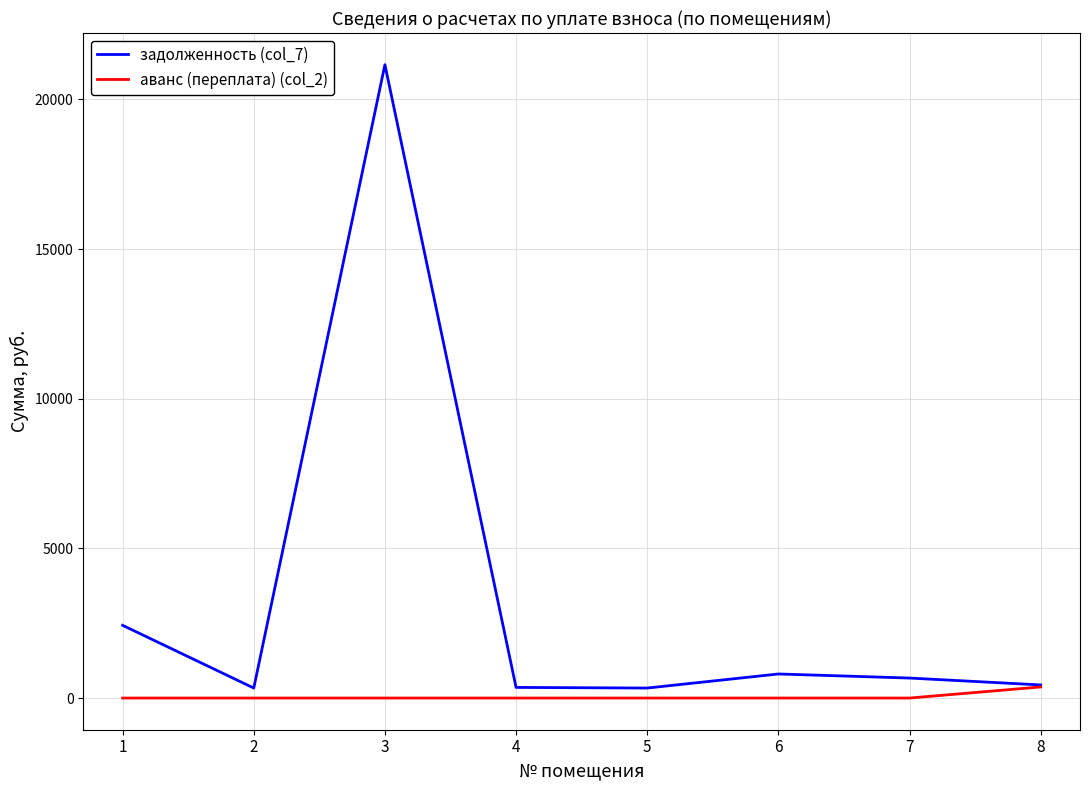

At how many categories does at least one series exceed 13014?

1